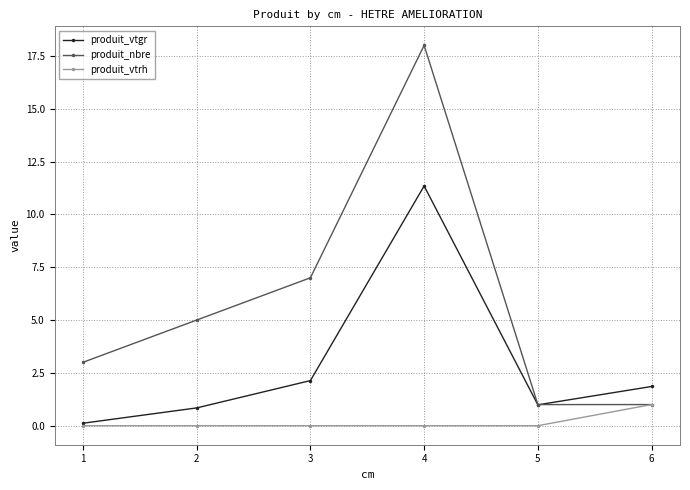

Which series has the widest spread of values?

produit_nbre